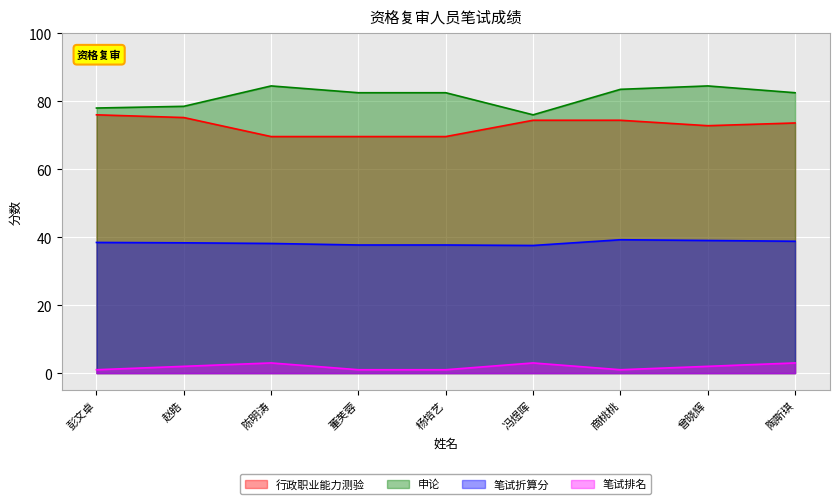

True or false: 申论 and 行政职业能力测验 intersect in this chart.

False